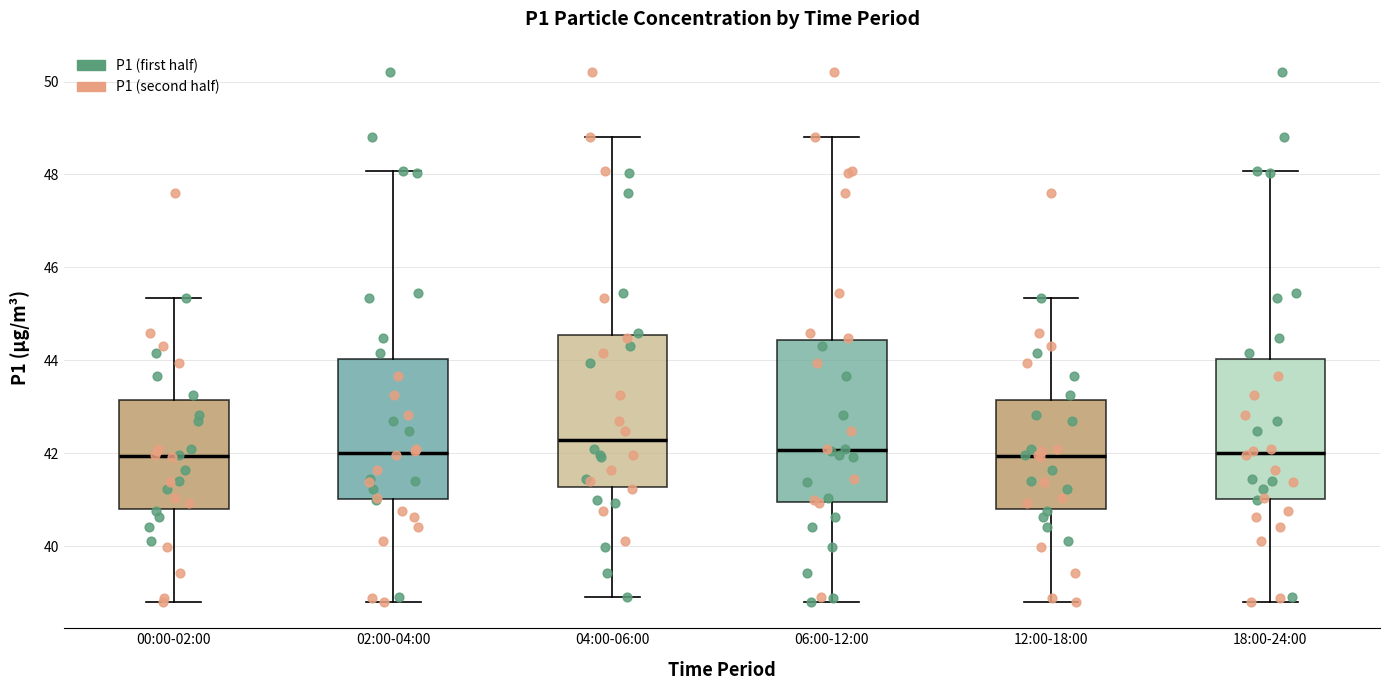

Reading left to right, read every box against the y-axis: the position of its median line, the range the box covers, and the ends of its whiskers. The values are not printed on the chart, so give them approximately, as read against the axis.

00:00-02:00: median 42.0, box 40.8 to 43.2, whiskers 38.8 to 45.4
02:00-04:00: median 42.0, box 41.0 to 44.0, whiskers 38.8 to 48.0
04:00-06:00: median 42.2, box 41.2 to 44.6, whiskers 39.0 to 48.8
06:00-12:00: median 42.0, box 41.0 to 44.4, whiskers 38.8 to 48.8
12:00-18:00: median 42.0, box 40.8 to 43.2, whiskers 38.8 to 45.4
18:00-24:00: median 42.0, box 41.0 to 44.0, whiskers 38.8 to 48.0